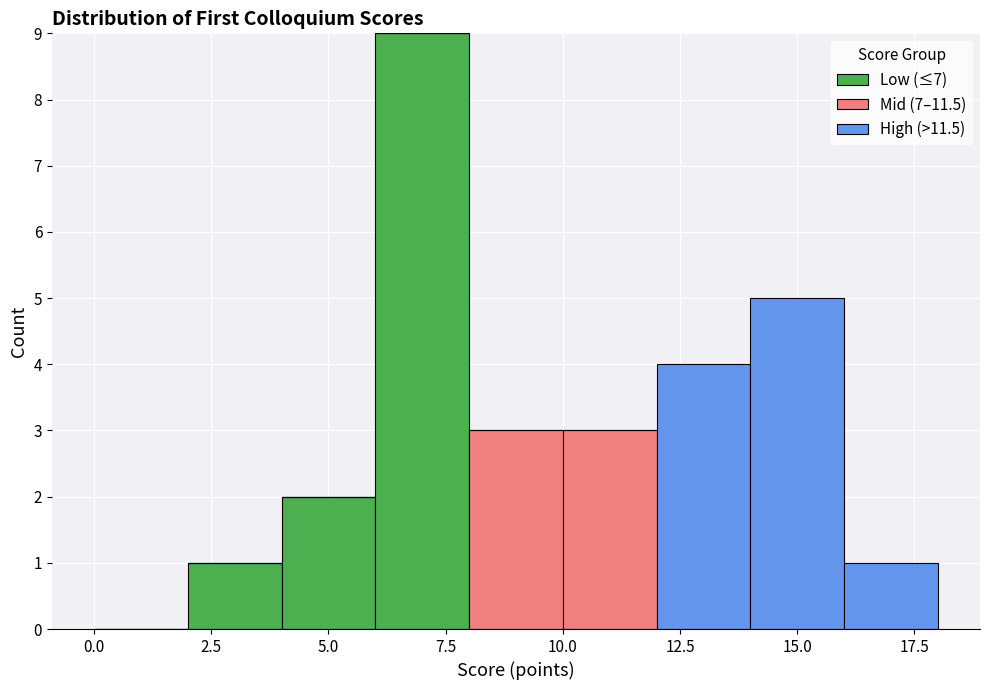

Which range on the x-axis has the tallest stacked bar (by total height)?

6 to 8